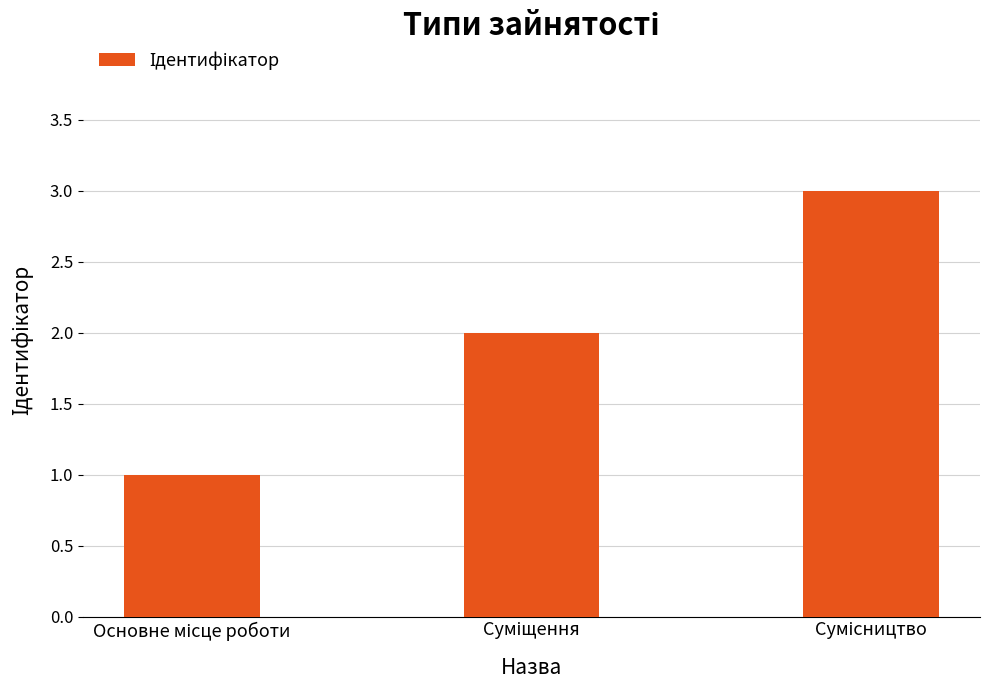

What is the sum of all values?

6